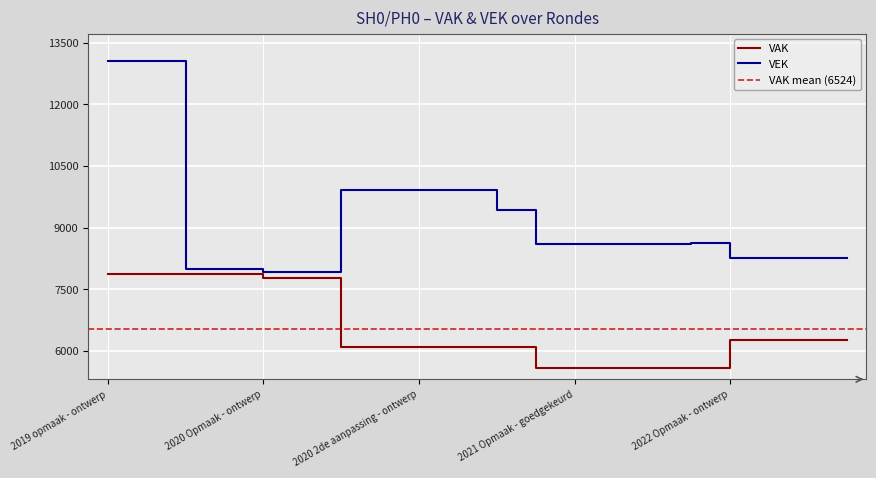

Does the chart display data point markers on the line(s)?

No